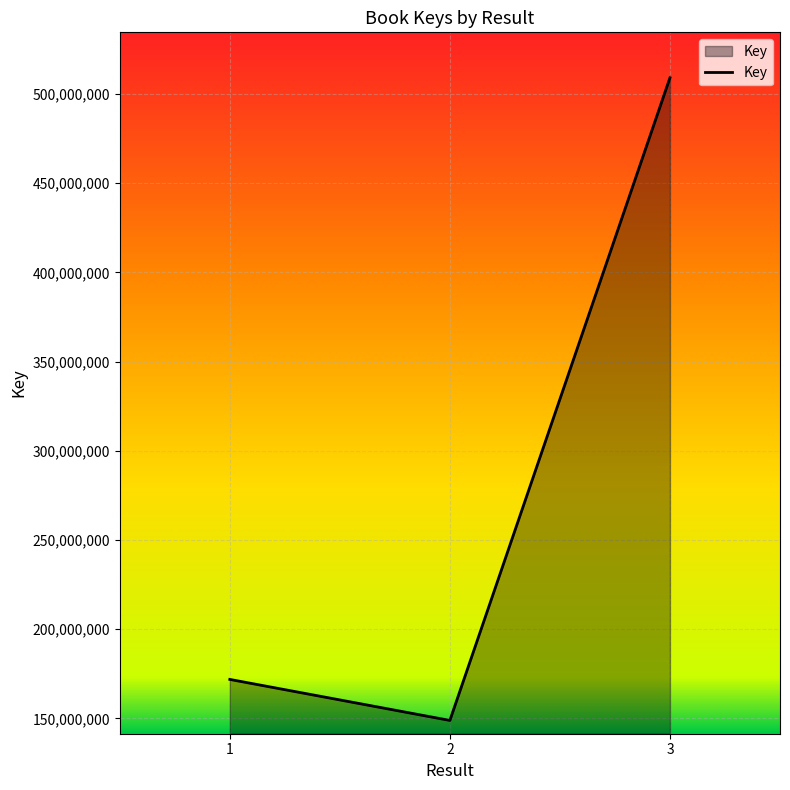

True or false: the data shows 210253625 at 2.

False